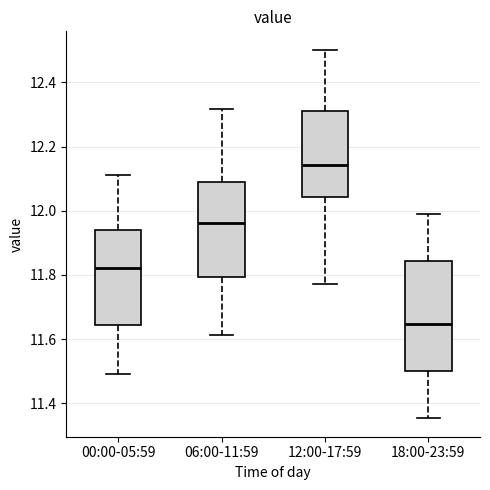

Which box has the lowest median line?

18:00-23:59